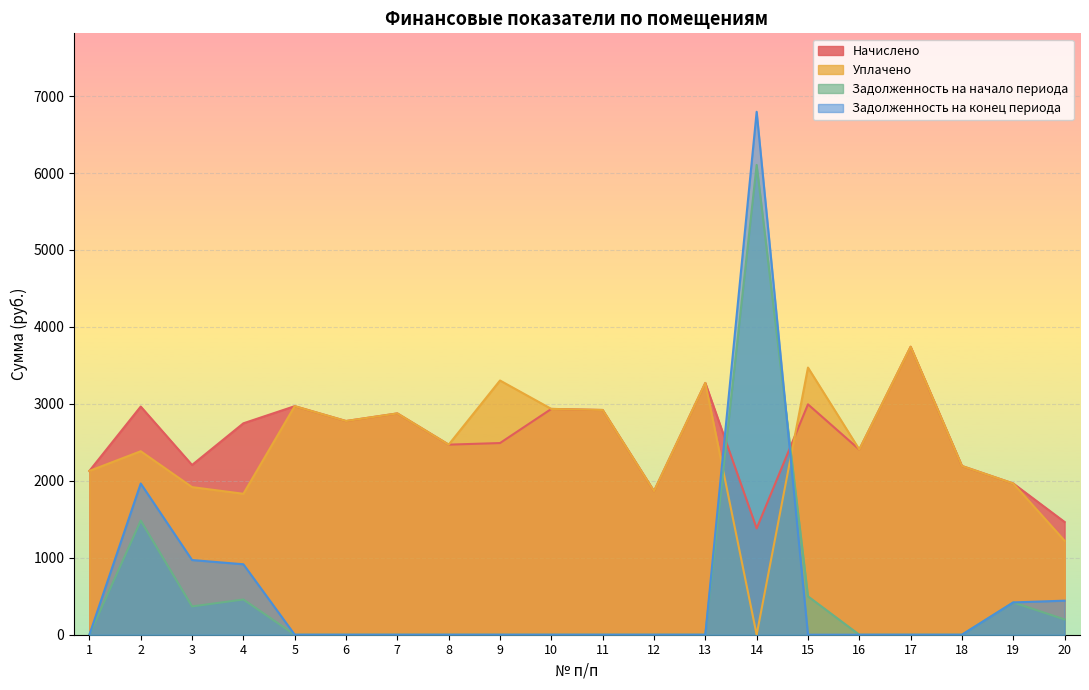

What is the total value across all series at 18?

4385.8